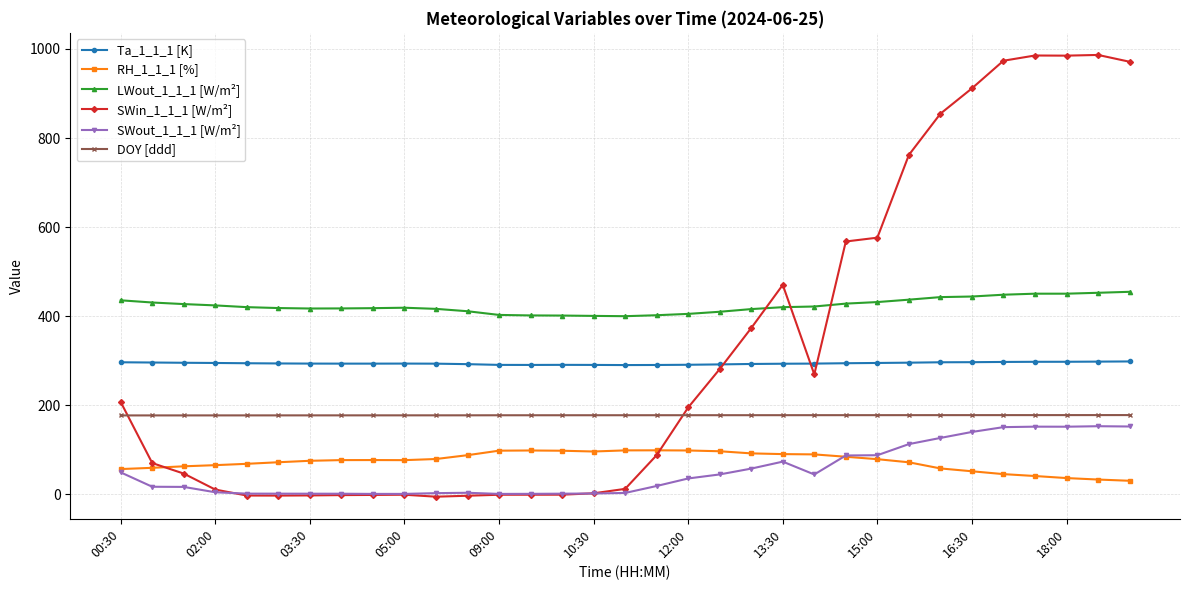

How many values in the SWout_1_1_1 [W/m²] series are below 18?

16